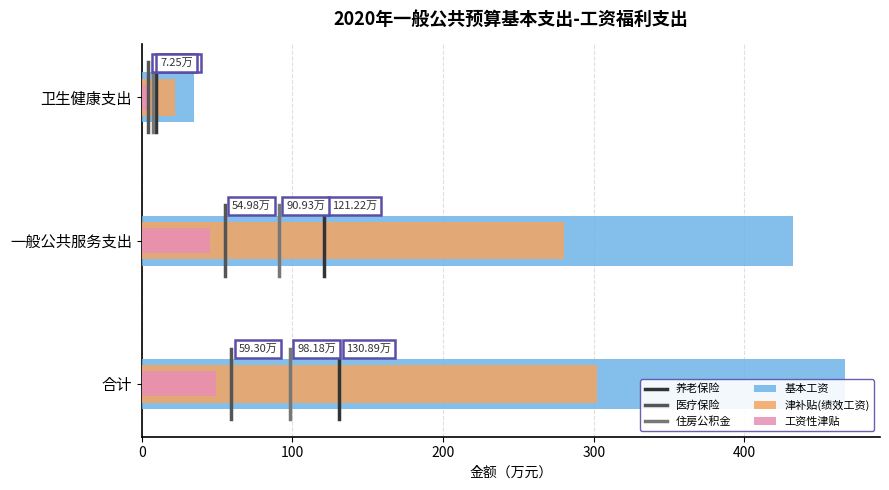

The 工资性津贴 series shows 18.3 at 合计. True or false?

False